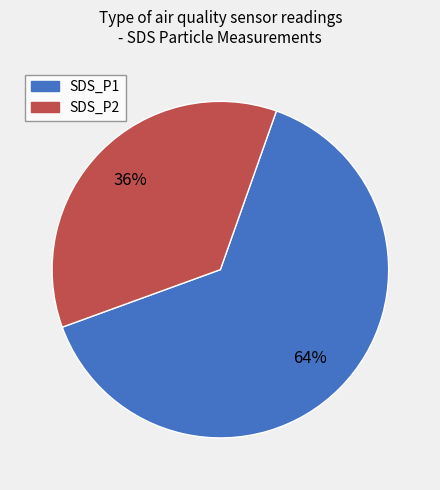

Approximately how many times larger is the value at SDS_P2 compared to SDS_P1?

0.6